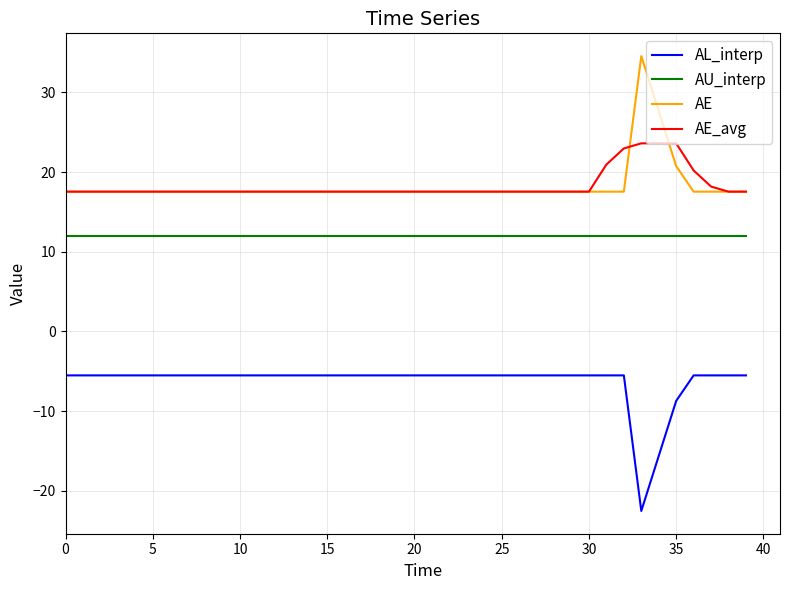

List the series in order of their peak value, lowest first.

AL_interp, AU_interp, AE_avg, AE